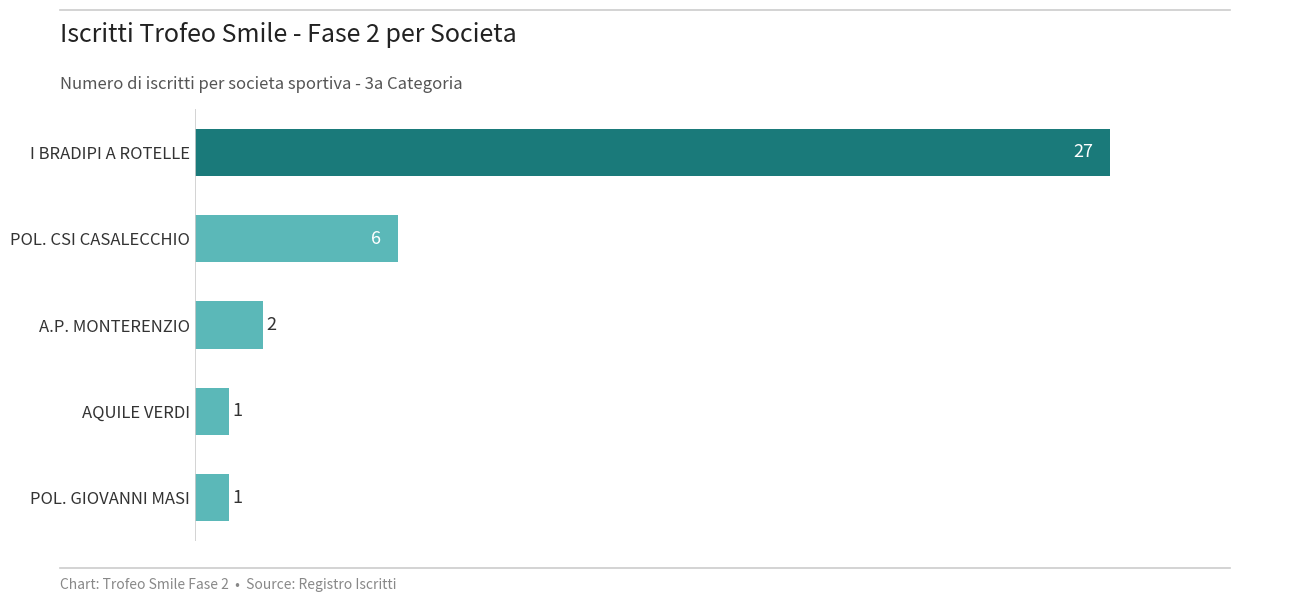

Reading top to bottom, what are all the values shown in this chart?

27	6	2	1	1